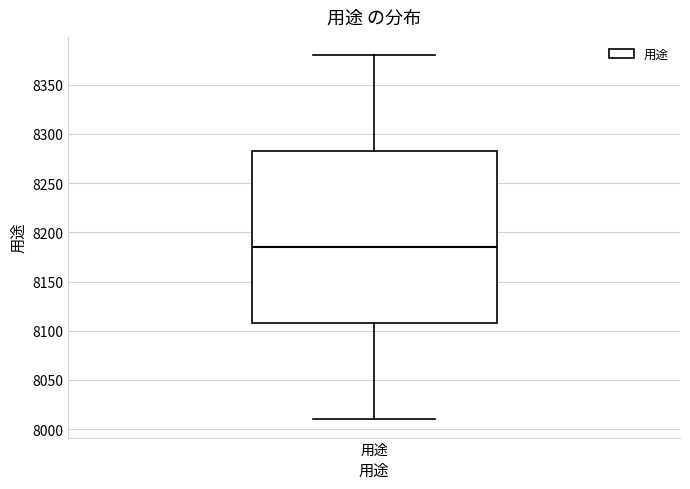

Transcribe this box plot: give where the median line is, the range the box spans, and where the two whiskers end, as read against the y-axis. The values are not printed on the chart, so give them approximately, as read against the axis.

median 8185, box 8110 to 8285, whiskers 8010 to 8380